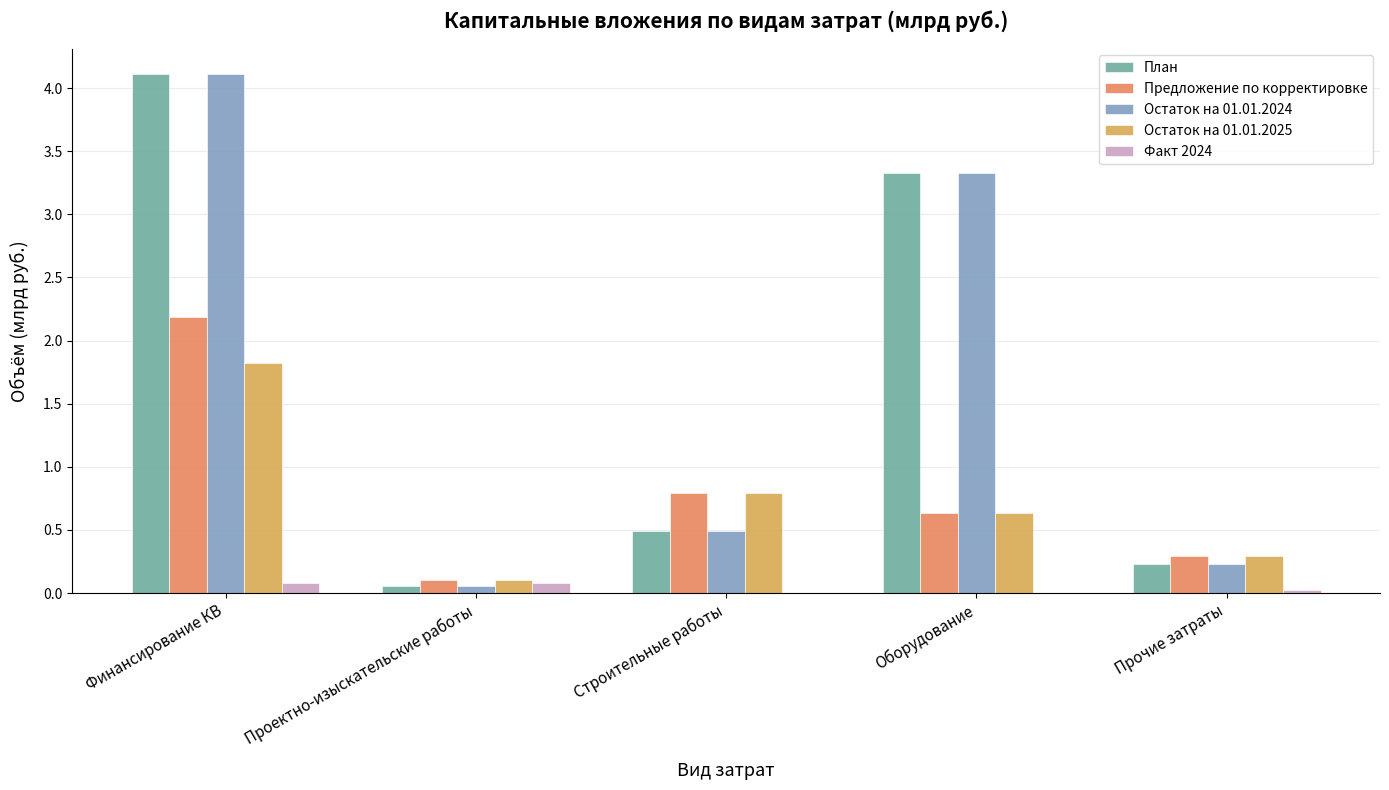

The Предложение по корректировке series shows 2.2 at Финансирование КВ. True or false?

True